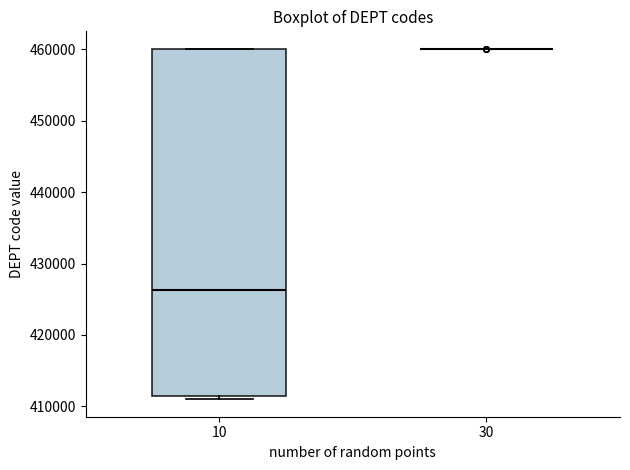

Reading left to right, transcribe this box plot: for each box, give where its median line is, the range the box spans, and where its two whiskers end, as read against the y-axis. The values are not printed on the chart, so give them approximately, as read against the axis.

10: median 426000, box 411000 to 460000, whiskers 411000 (just below the box's lower edge) to 460000
30: box collapsed to a line at 460000, whiskers 460000 to 460000